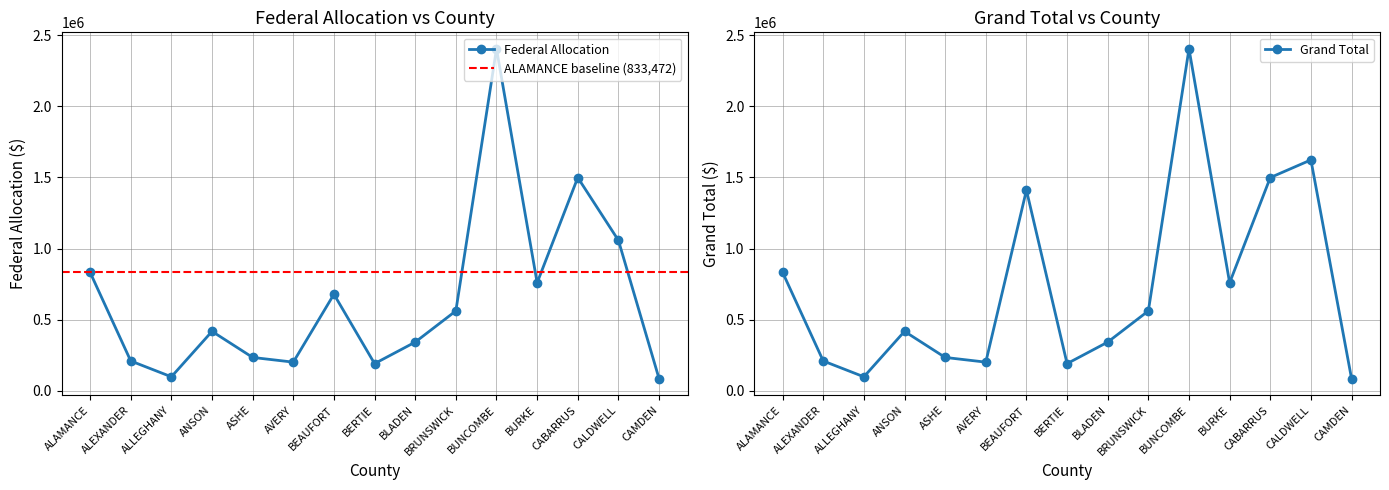

Is this an area chart (filled region under the line)?

No